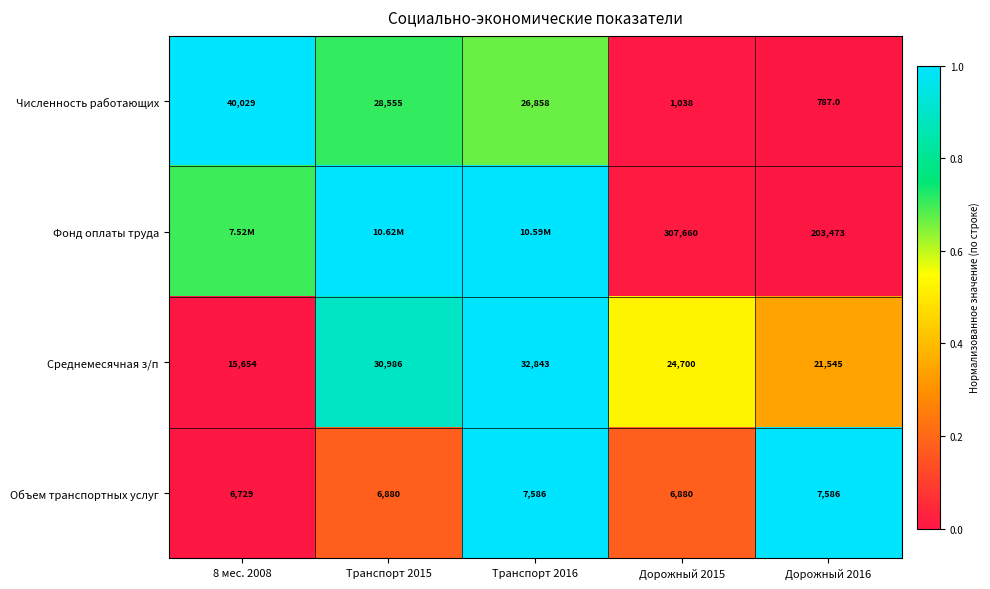

Between 8 мес. 2008 and Транспорт 2015, which is larger?

8 мес. 2008